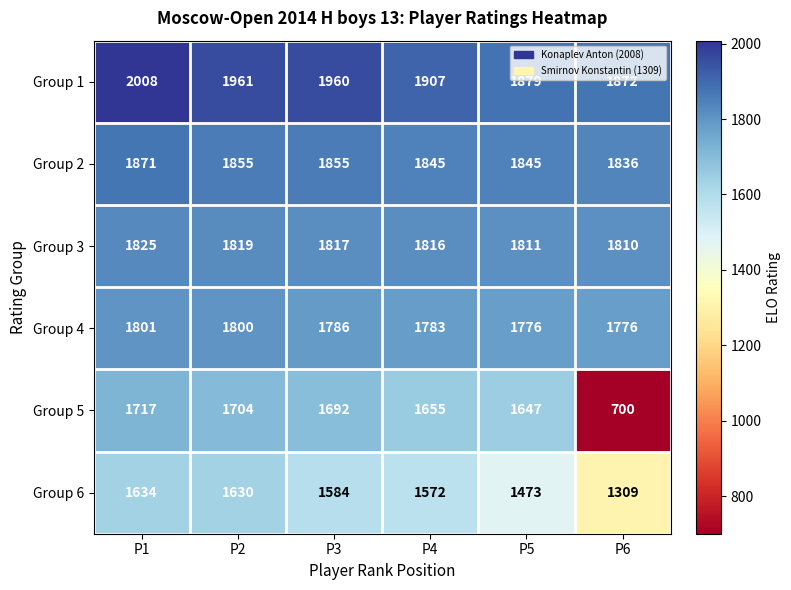

Count the number of categories in the chart.

6